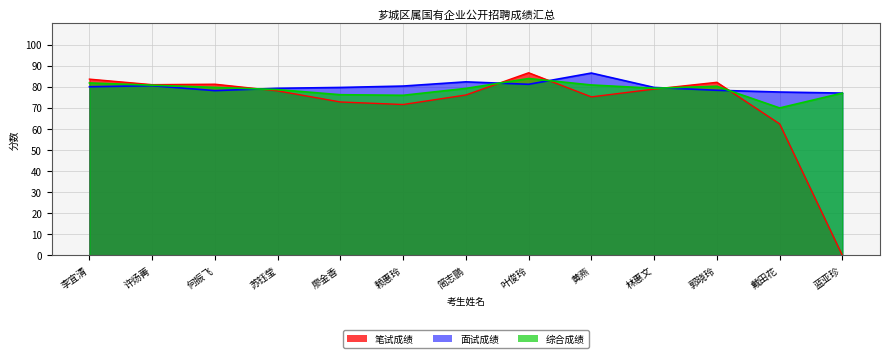

Reading right to left, transcribe all the data shown in this chart.

笔试成绩: 蓝亚珍=0.0	戴田花=62.4	郭晓玲=82.1	林惠文=78.9	黄燕=75.2	叶俊玲=86.6	简志鹏=76.1	赖惠玲=71.6	廖金香=72.8	苏钰莹=78.0	何振飞=81.2	许炀菁=81.0	李宜清=83.6
面试成绩: 蓝亚珍=77.0	戴田花=77.5	郭晓玲=78.3	林惠文=79.7	黄燕=86.5	叶俊玲=81.2	简志鹏=82.3	赖惠玲=80.3	廖金香=79.7	苏钰莹=79.3	何振飞=78.2	许炀菁=80.5	李宜清=80.0
综合成绩: 蓝亚珍=77.0	戴田花=70.0	郭晓玲=80.2	林惠文=79.3	黄燕=80.8	叶俊玲=83.9	简志鹏=79.2	赖惠玲=76.0	廖金香=76.2	苏钰莹=78.7	何振飞=79.7	许炀菁=80.8	李宜清=81.8